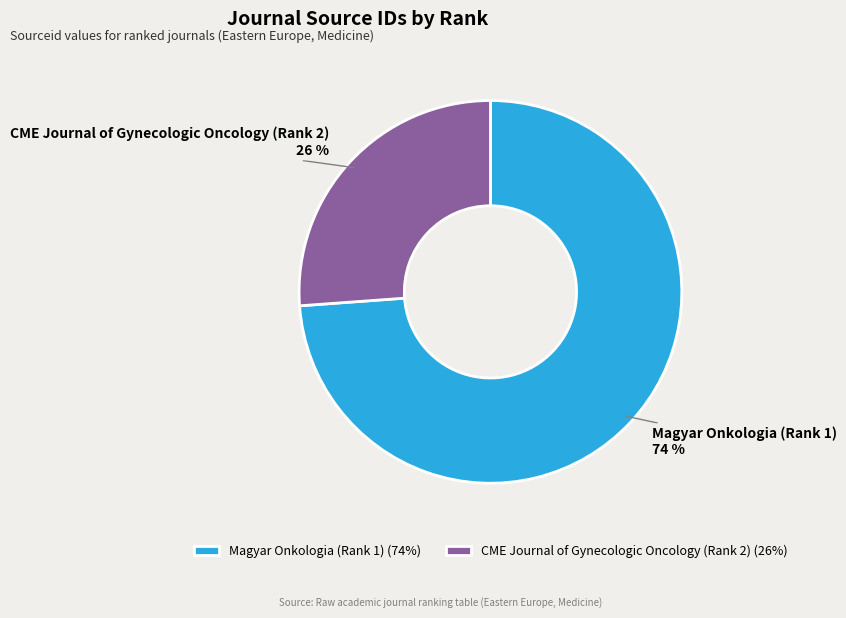

How many slices are in this pie chart?

2